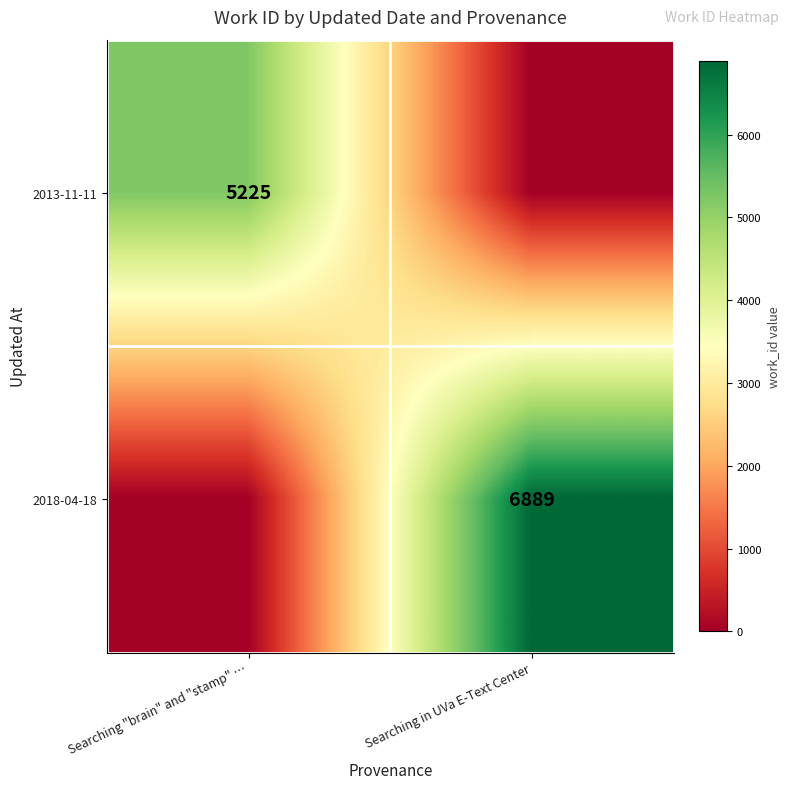

True or false: 2013-11-11 has a value of 5225 at Searching "brain" and "stamp" ….

True